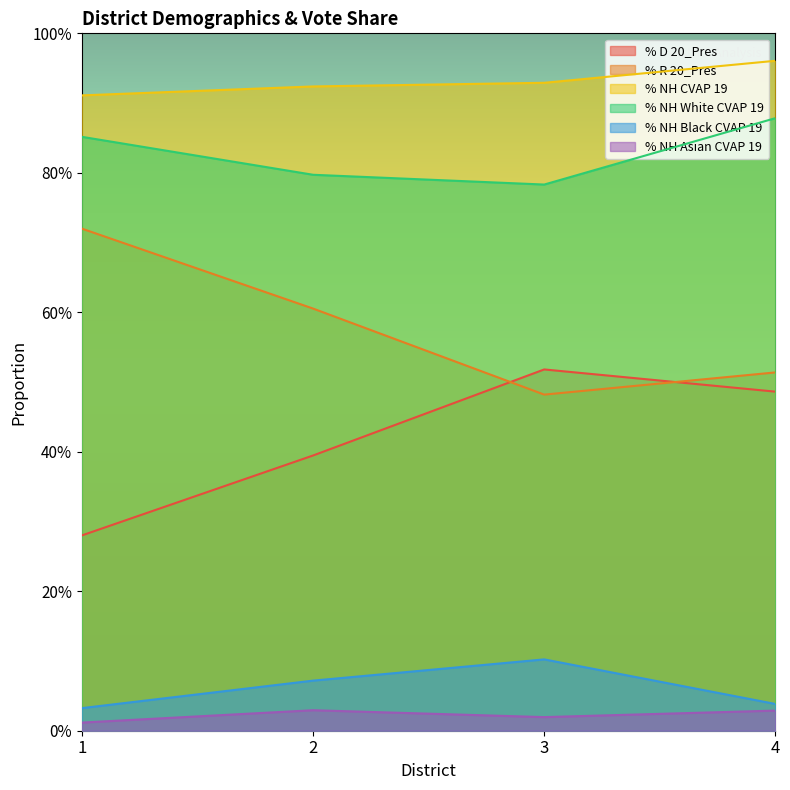

What is the spread (max minus min) of values at 1?

0.9